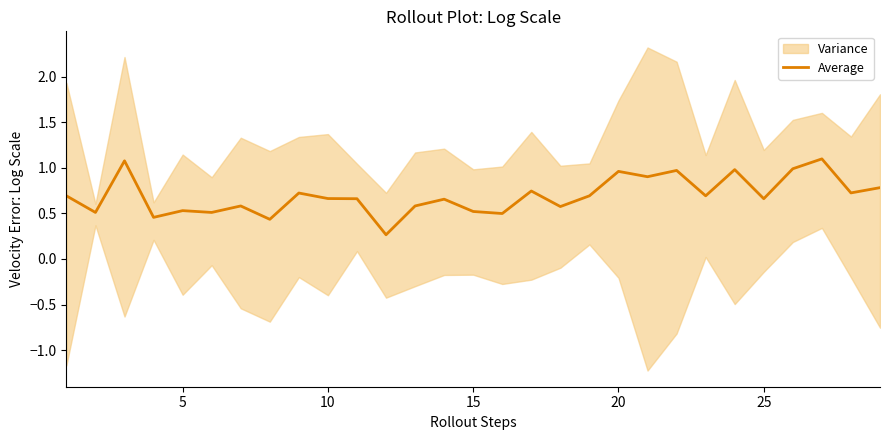

What is the minimum value shown in the chart?

0.3